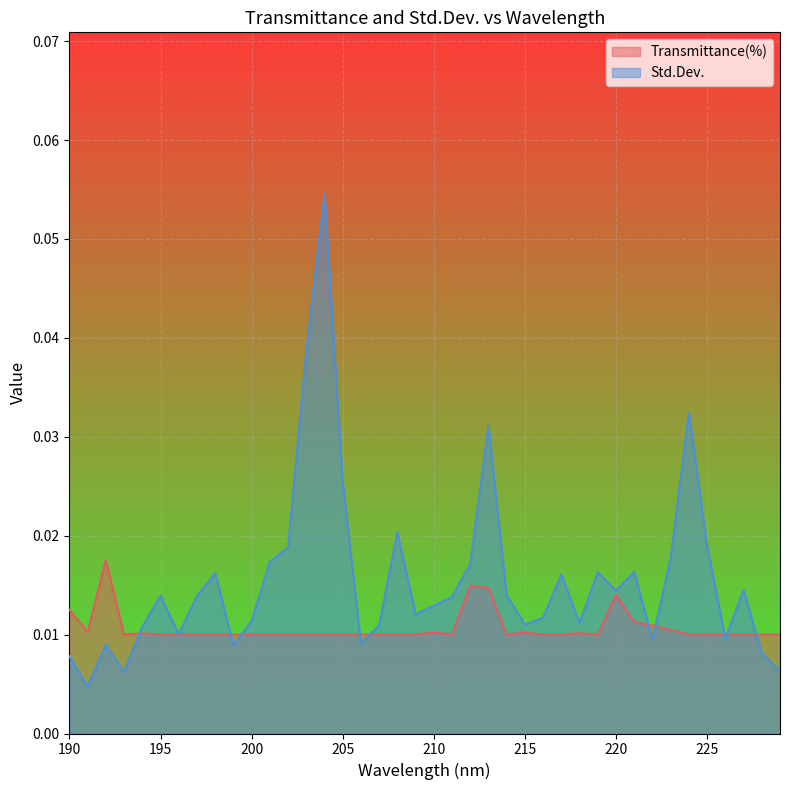

Reading left to right, what are all the values shown in this chart?

Transmittance(%): 190=0.0	191=0.0	192=0.0	193=0.0	194=0.0	195=0.0	196=0.0	197=0.0	198=0.0	199=0.0	200=0.0	201=0.0	202=0.0	203=0.0	204=0.0	205=0.0	206=0.0	207=0.0	208=0.0	209=0.0	210=0.0	211=0.0	212=0.0	213=0.0	214=0.0	215=0.0	216=0.0	217=0.0	218=0.0	219=0.0	220=0.0	221=0.0	222=0.0	223=0.0	224=0.0	225=0.0	226=0.0	227=0.0	228=0.0	229=0.0
Std.Dev.: 190=0.0	191=0.0	192=0.0	193=0.0	194=0.0	195=0.0	196=0.0	197=0.0	198=0.0	199=0.0	200=0.0	201=0.0	202=0.0	203=0.0	204=0.1	205=0.0	206=0.0	207=0.0	208=0.0	209=0.0	210=0.0	211=0.0	212=0.0	213=0.0	214=0.0	215=0.0	216=0.0	217=0.0	218=0.0	219=0.0	220=0.0	221=0.0	222=0.0	223=0.0	224=0.0	225=0.0	226=0.0	227=0.0	228=0.0	229=0.0